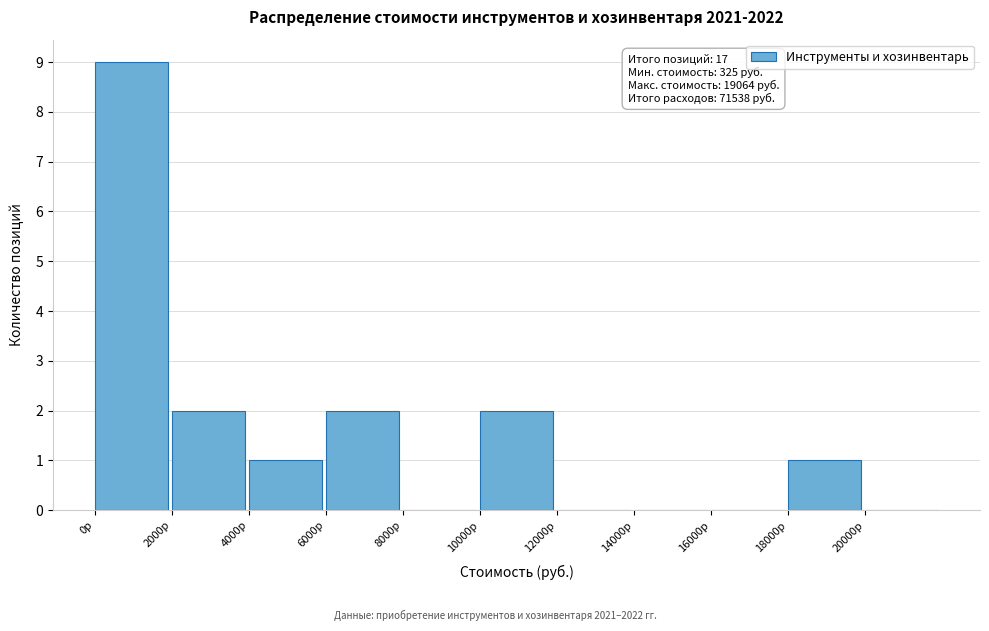

Which range on the x-axis has the tallest bar?

0 to 2000